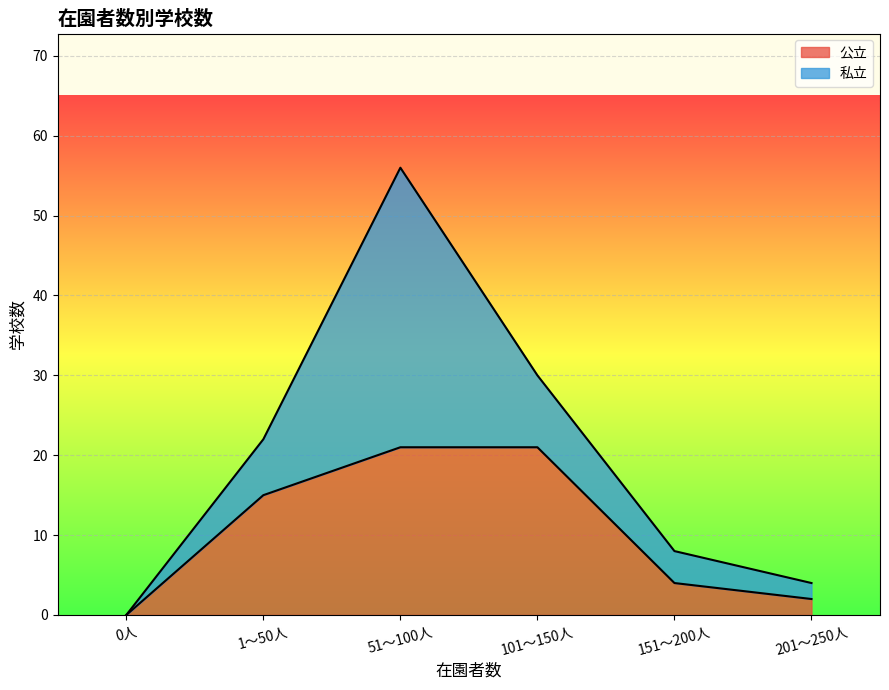

Which label corresponds to the smallest value in the chart?

0人